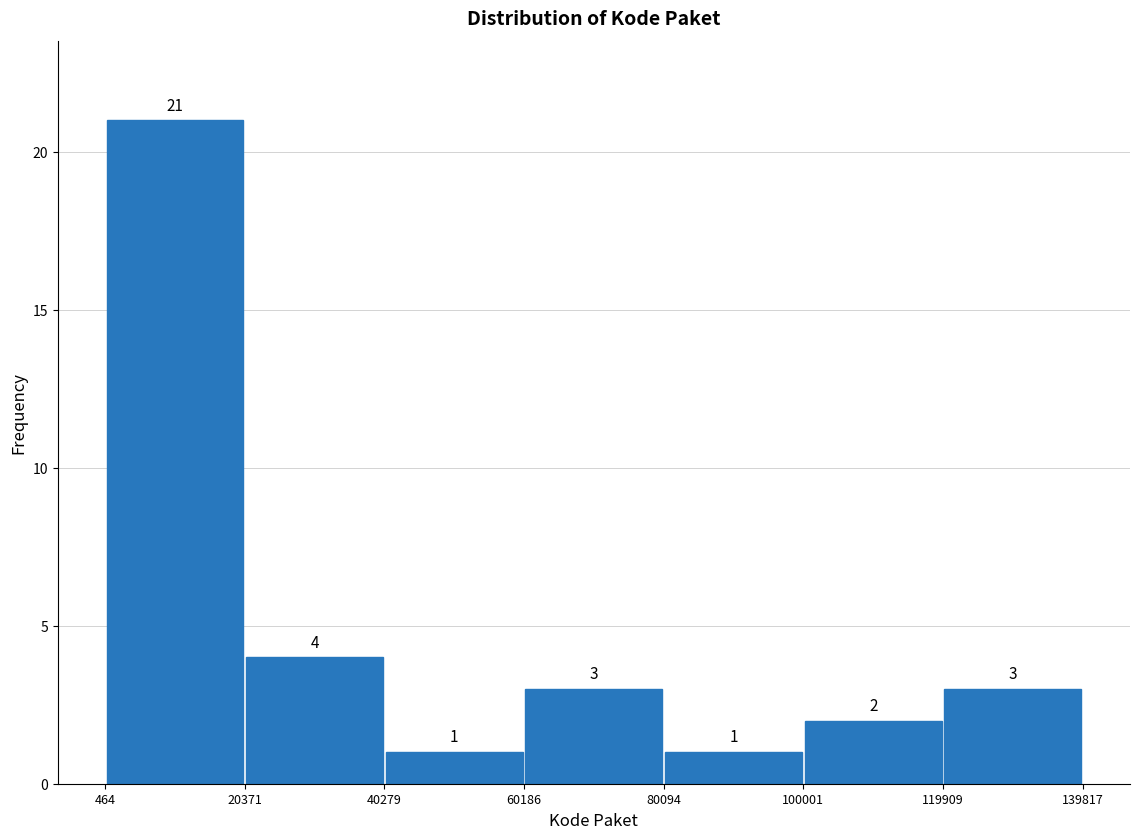

Reading left to right, transcribe this chart: for each bar, give the range it covers on the x-axis and its height.

464 to 20371: 21
20371 to 40279: 4
40279 to 60186: 1
60186 to 80094: 3
80094 to 100001: 1
100001 to 119909: 2
119909 to 139817: 3